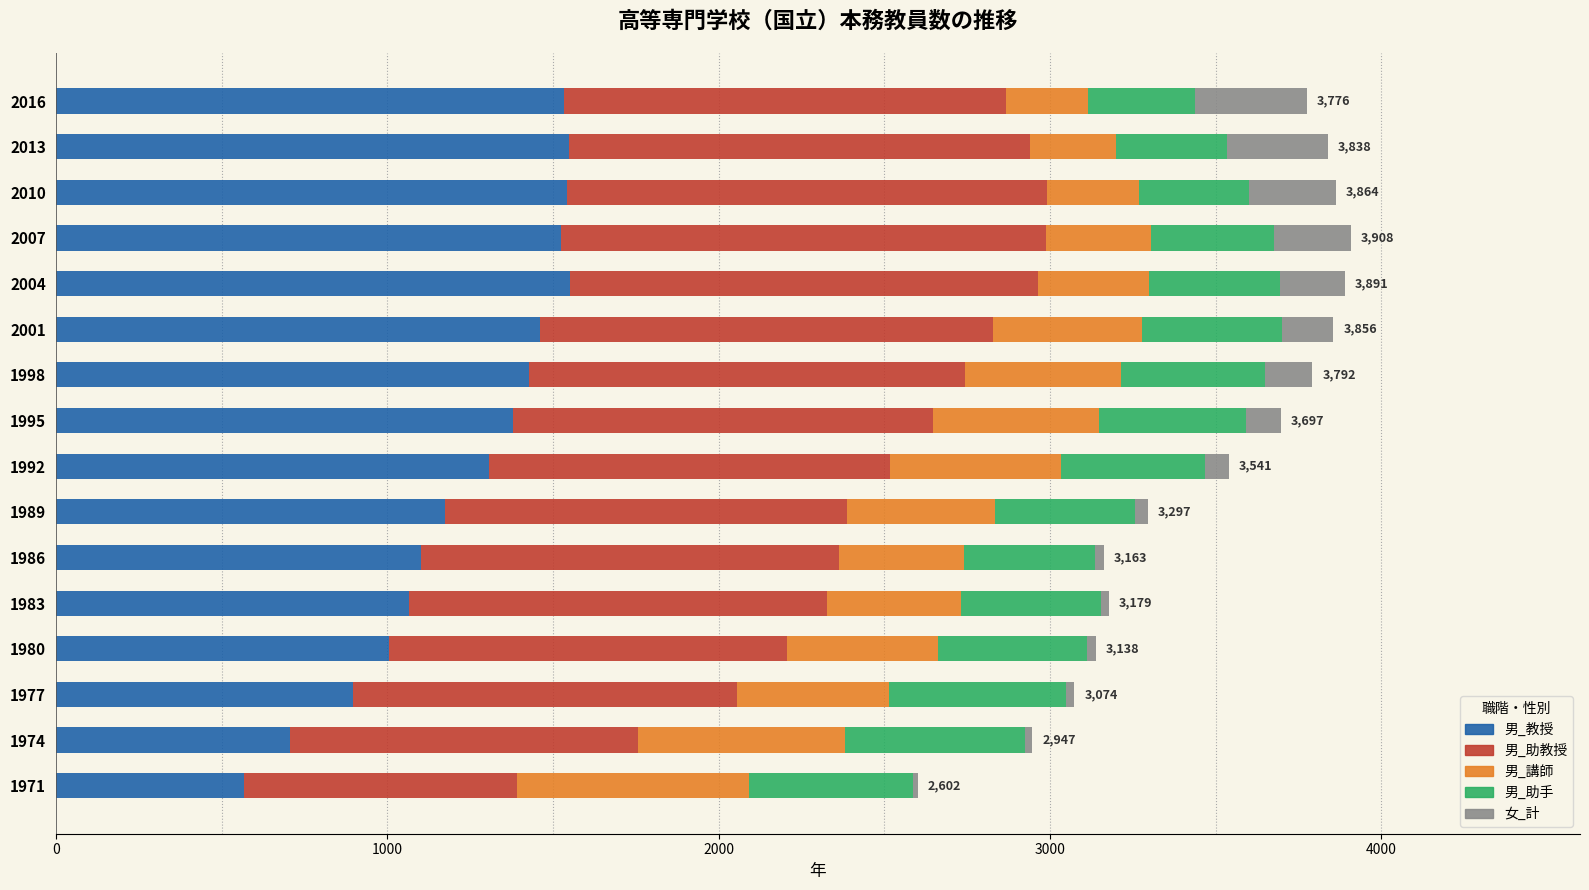

What is the maximum value for 男_教授?

1553